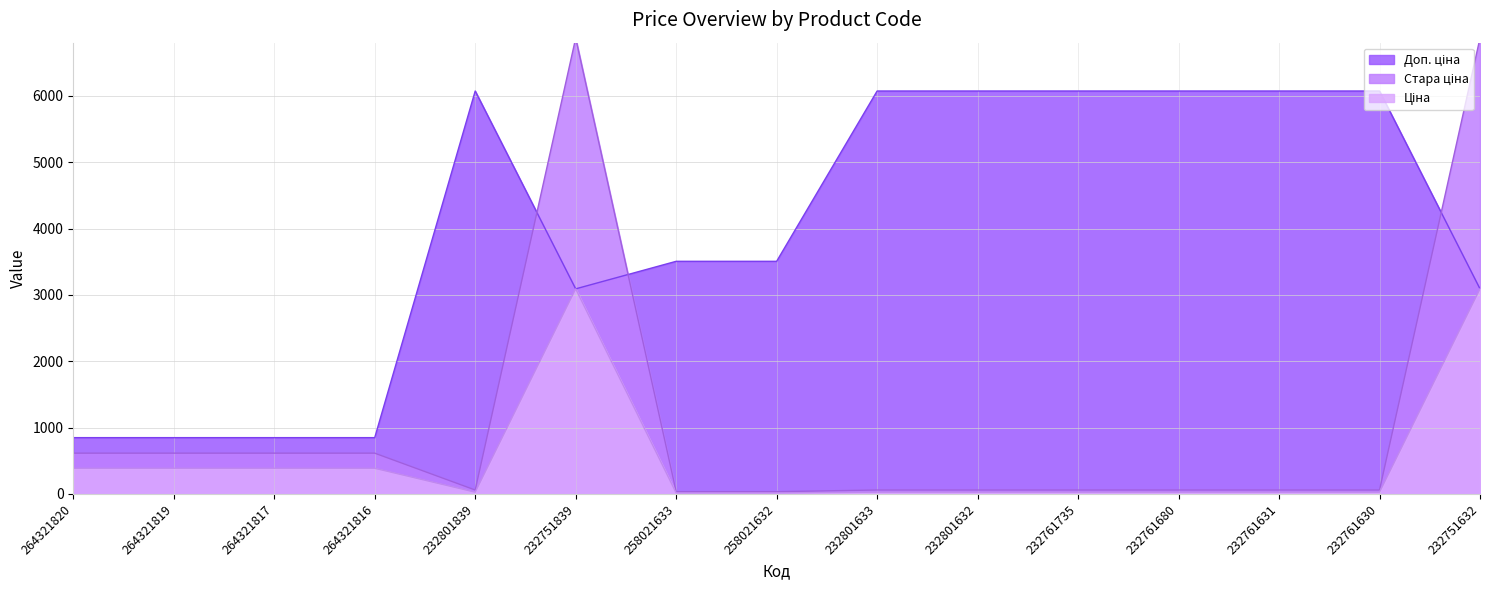

True or false: Ціна has a value of 27.0 at 232761631.

True